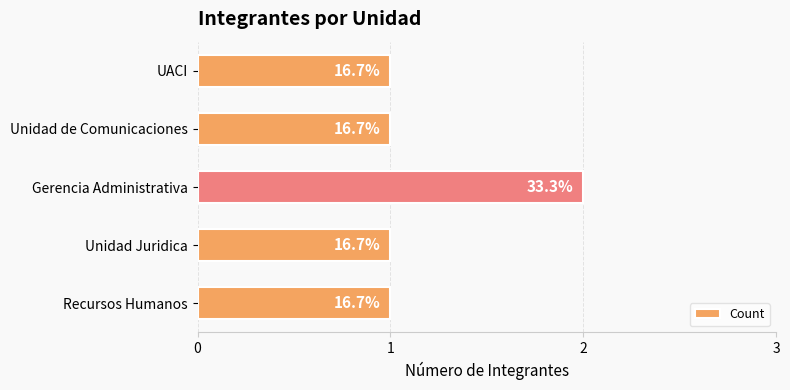

How many bars are there in total?

5